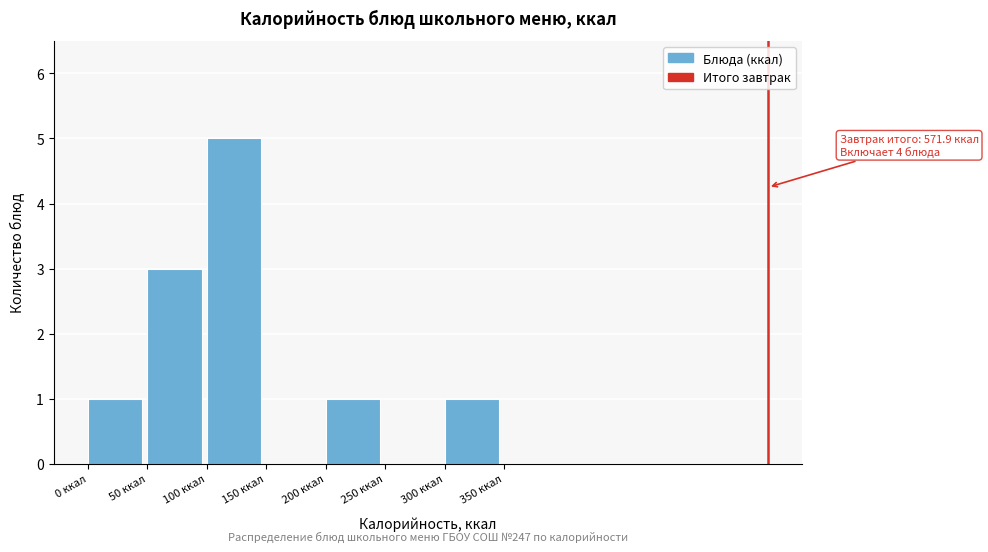

Over which range of the x-axis is the bar tallest?

100 to 150